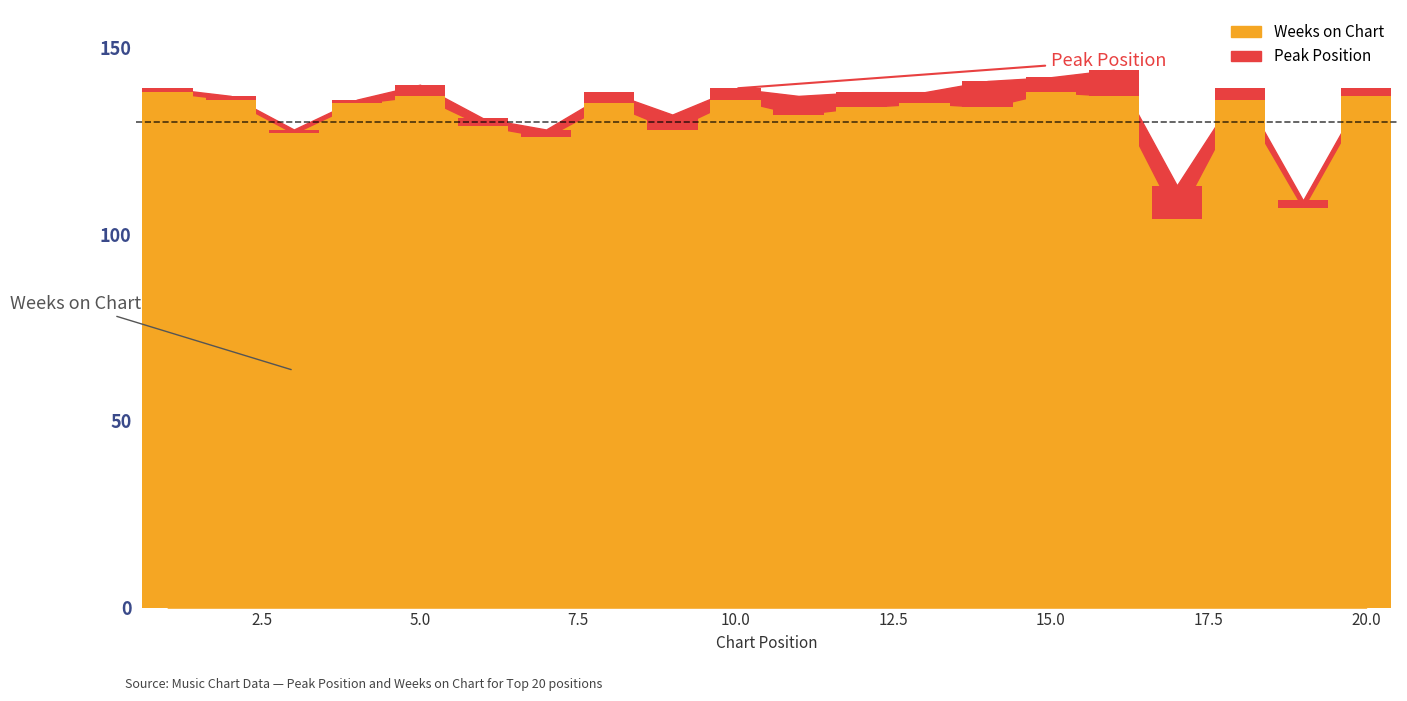

Rank the series at 14 from highest to lowest value.

Weeks on Chart, Peak Position